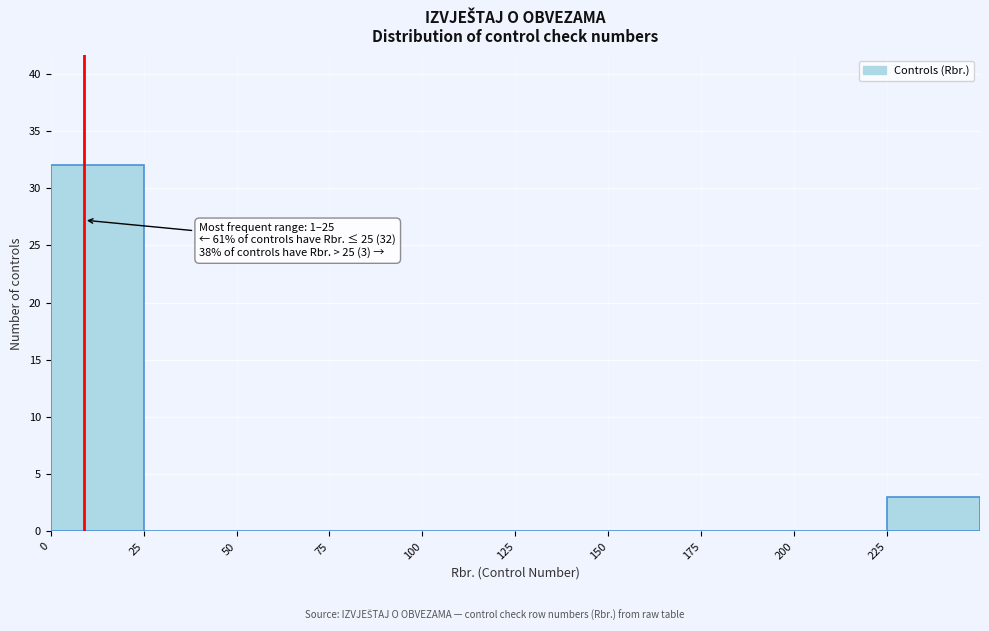

Over which range of the x-axis is the bar tallest?

0 to 25